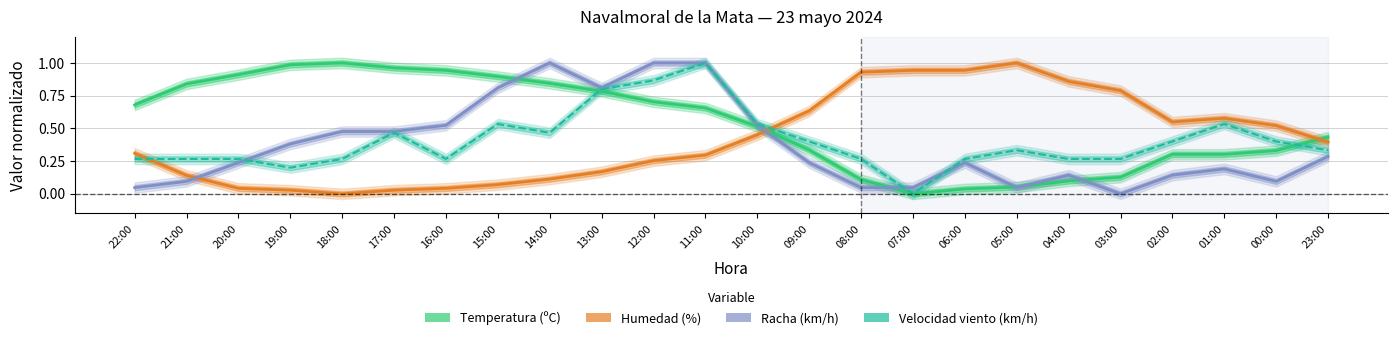

What is the label of the 5th point from the right?

03:00